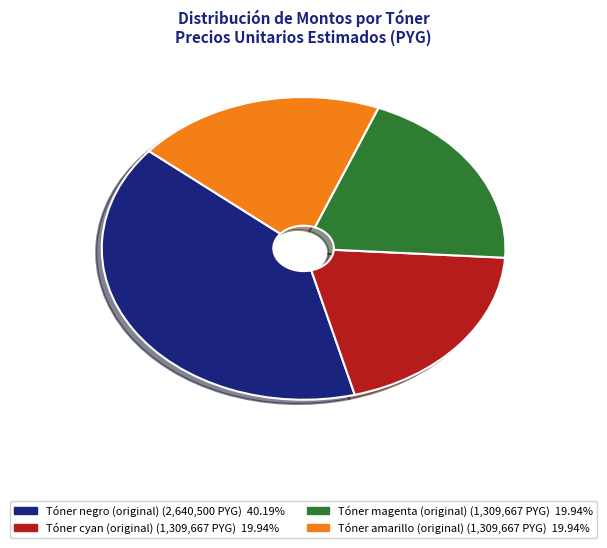

Do Tóner magenta (original) and Tóner amarillo (original) together represent more than half of the pie?

No